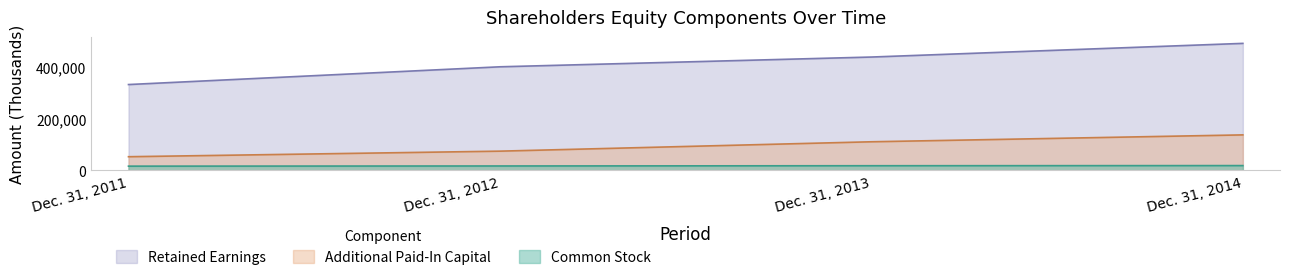

How many data points in Common Stock are above 17855?

1